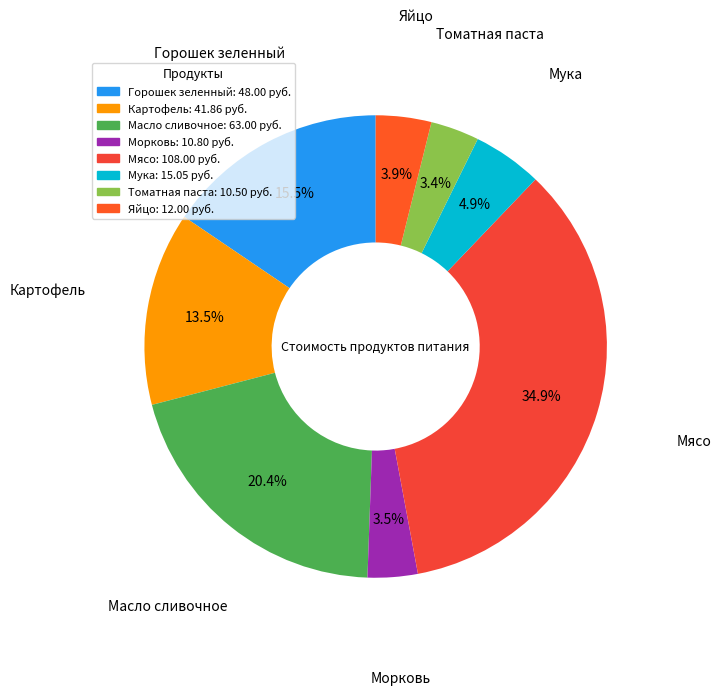

Between Томатная паста and Картофель, which is larger?

Картофель